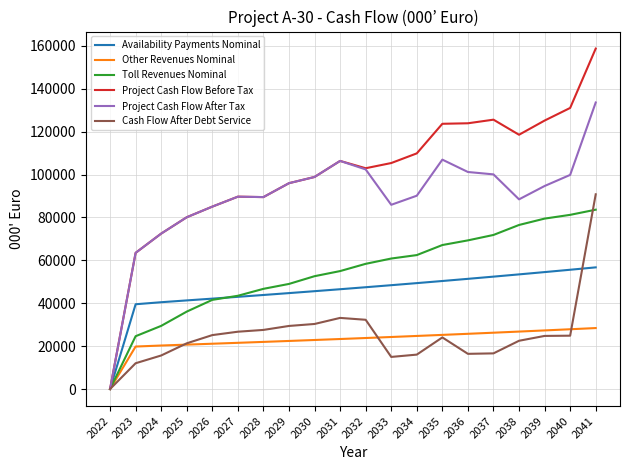

Rank the series by their maximum value, from lowest to highest.

Other Revenues Nominal, Availability Payments Nominal, Toll Revenues Nominal, Cash Flow After Debt Service, Project Cash Flow After Tax, Project Cash Flow Before Tax